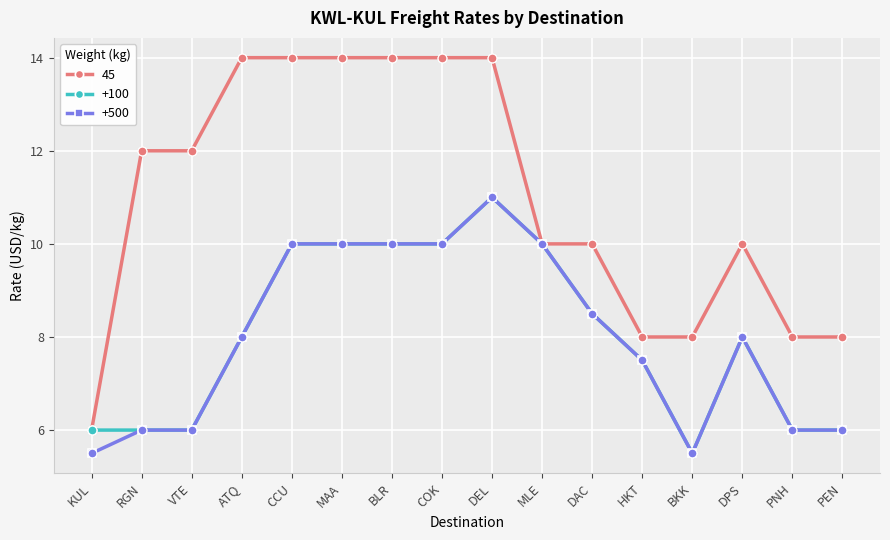

What are all the series names shown in the legend?

45, +100, +500